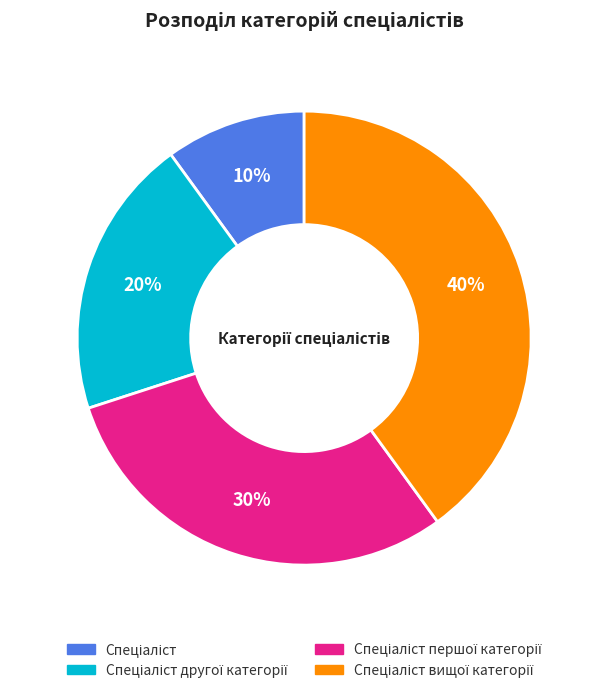

Does any single category account for the majority?

No